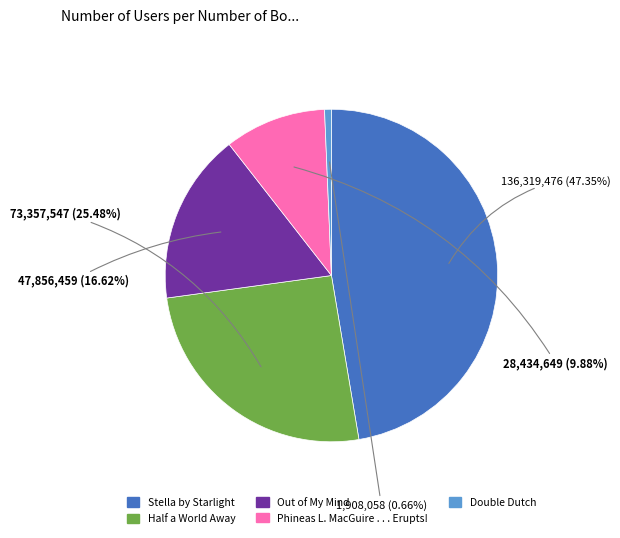

Between Phineas L. MacGuire . . . Erupts! and Out of My Mind, which is larger?

Out of My Mind